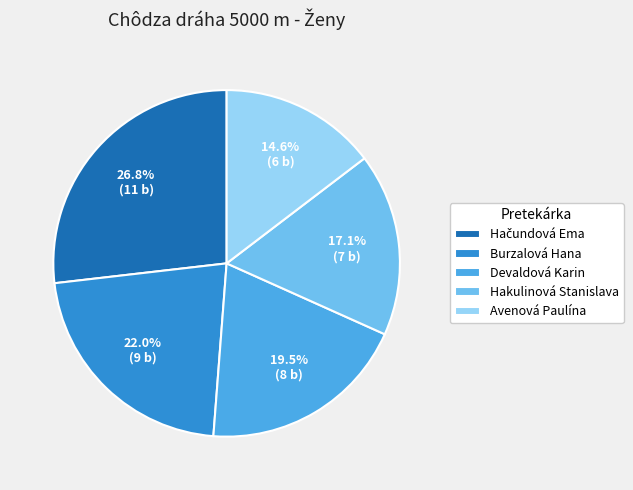

Is it true that Burzalová Hana is 7% of the pie?

False